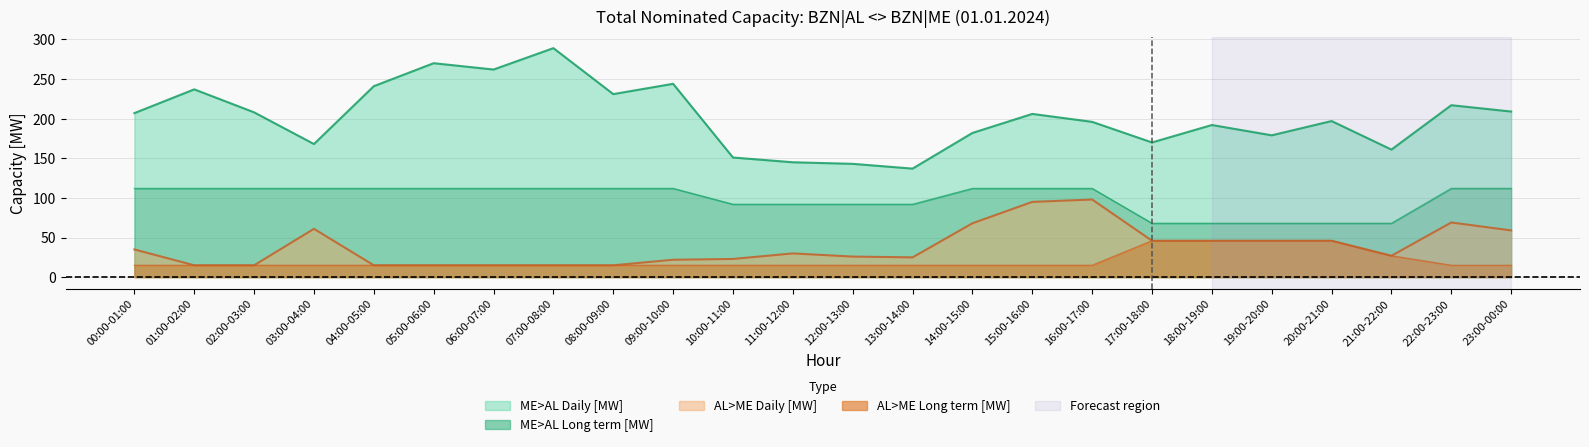

What is the sum of all ME>AL Long term [MW] values?

2388